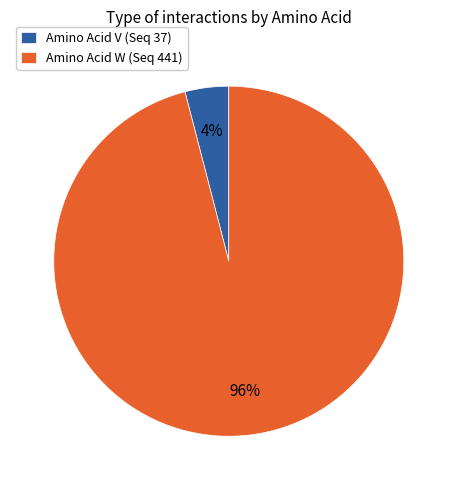

Is Amino Acid V (Seq 37) the majority of the pie?

No